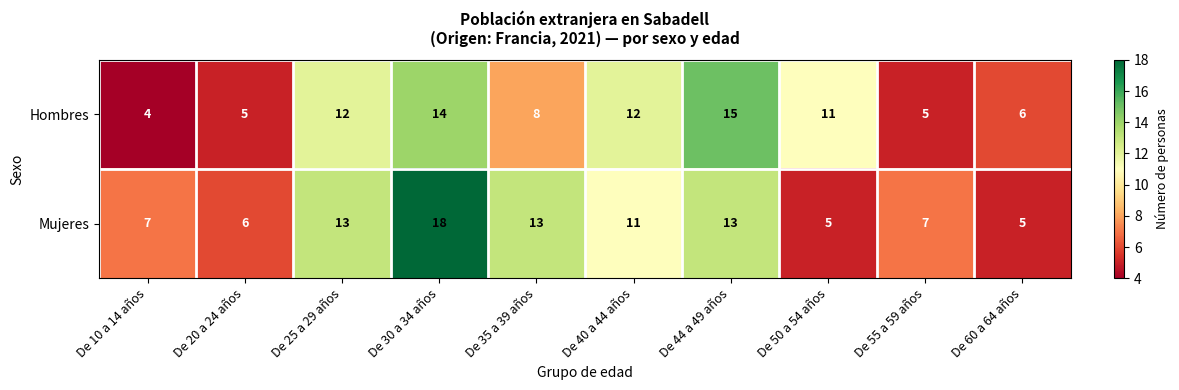

How many series are shown in this chart?

2